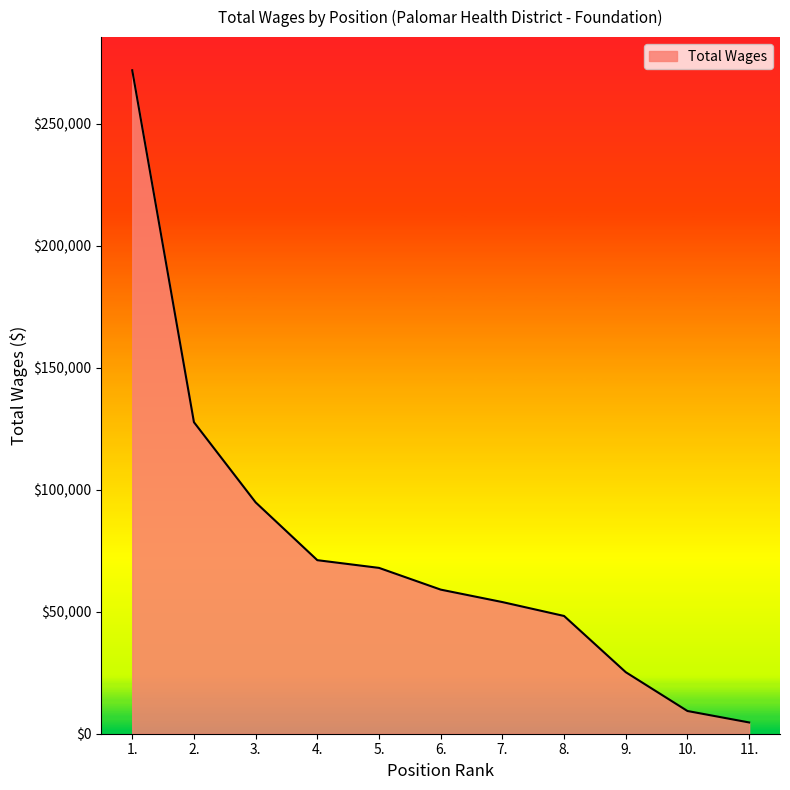

Where is the data nearest to the value 138221?

2.